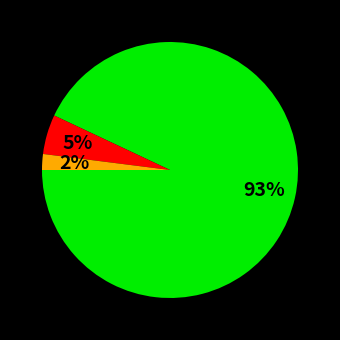

To the nearest percent, what is the average slice percentage?

33%